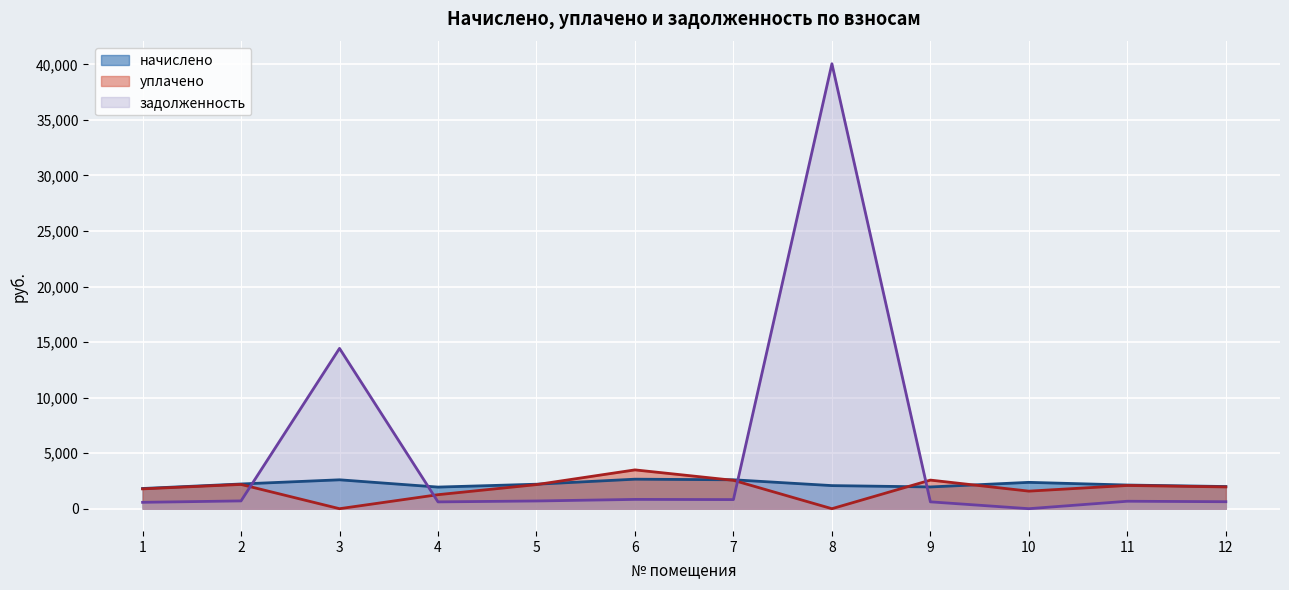

What is the value of the задолженность point at the 12th from the left?

628.2